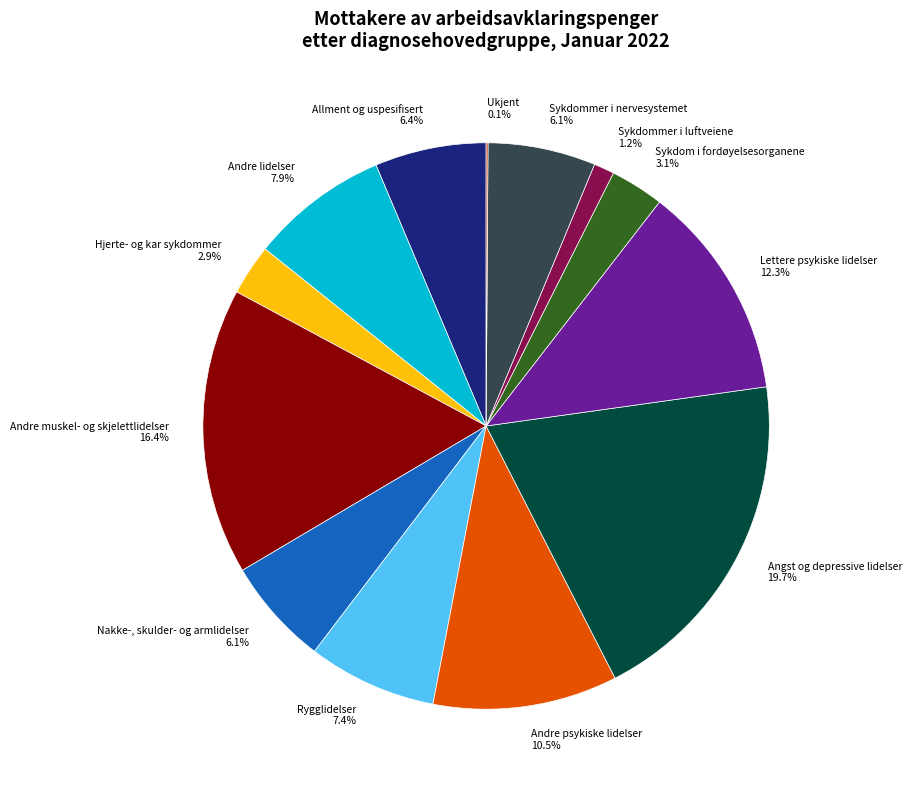

Which has a higher value, Sykdommer i luftveiene or Andre muskel- og skjelettlidelser?

Andre muskel- og skjelettlidelser